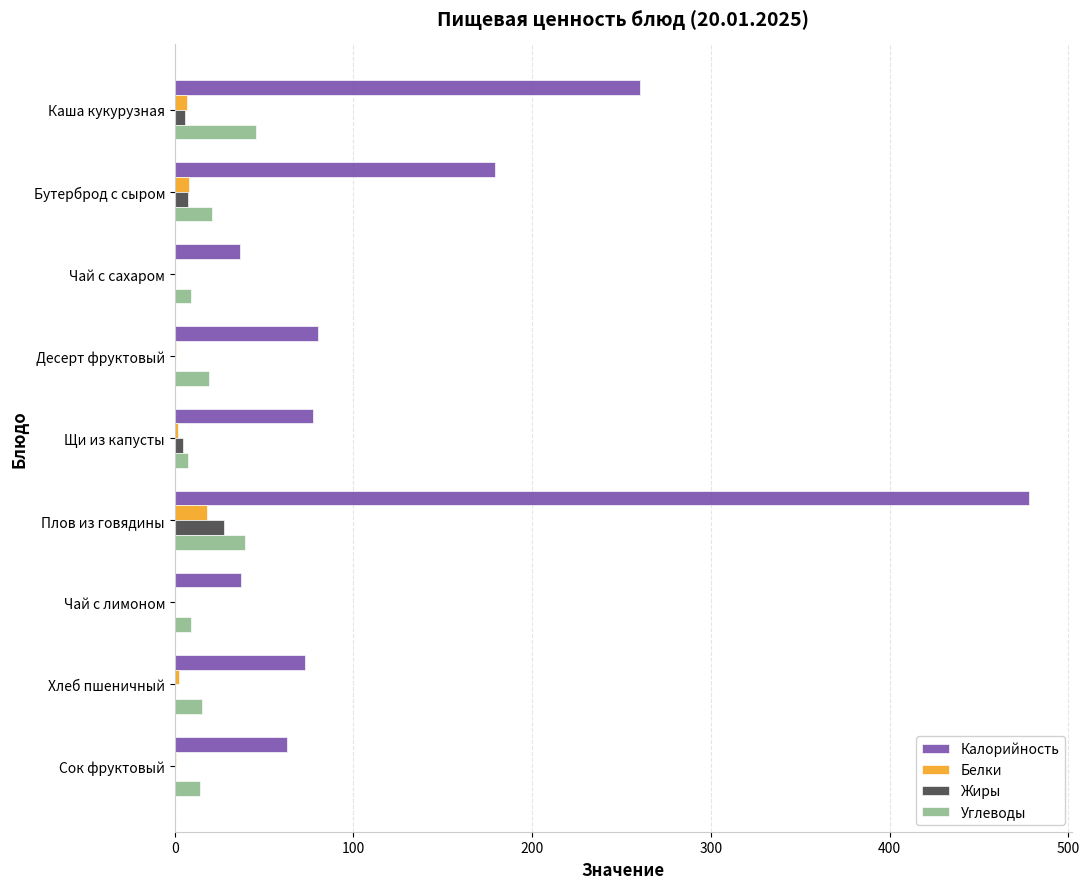

Which series has the largest range (max minus min)?

Калорийность